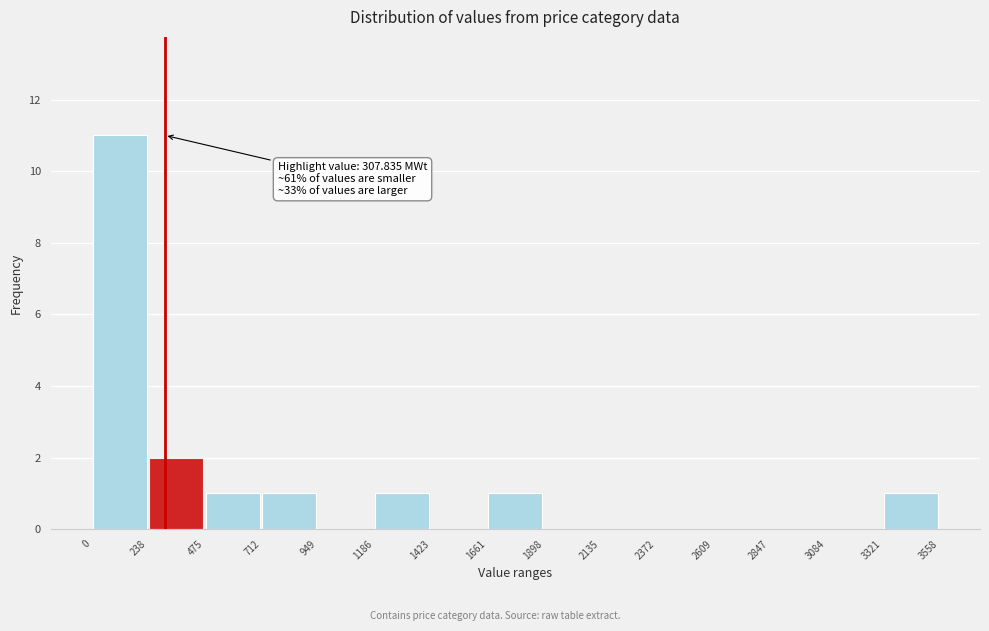

Which range on the x-axis has the tallest bar?

0 to 238